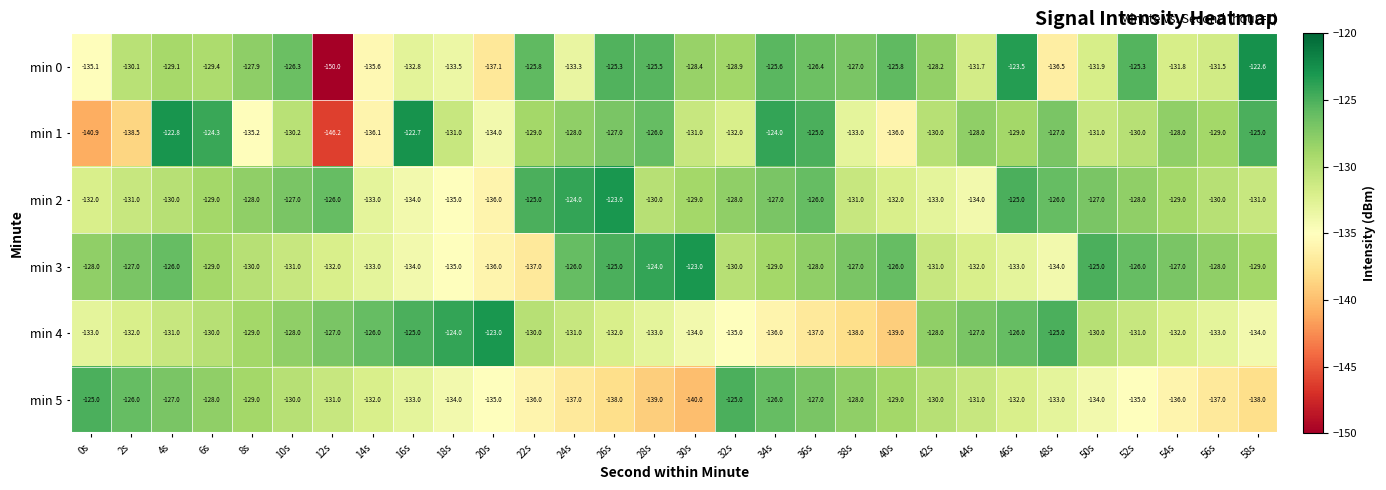

Which series has the widest spread of values?

min 0